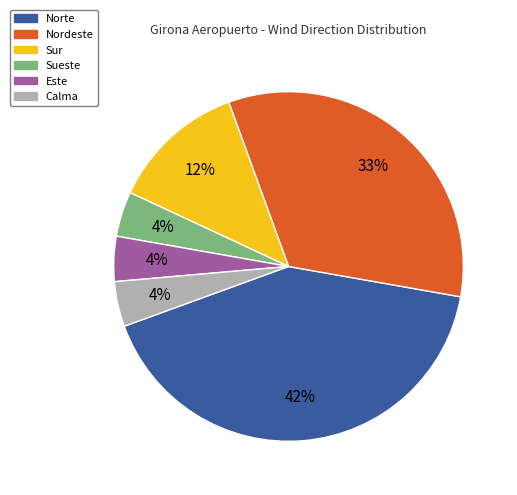

Combined, do Este and Norte account for over 50%?

No